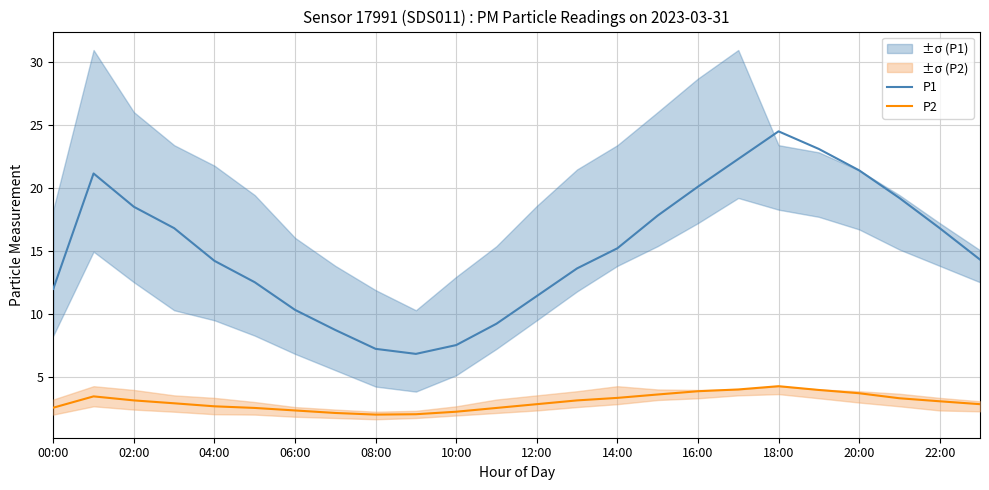

True or false: P2 and P1 intersect in this chart.

False